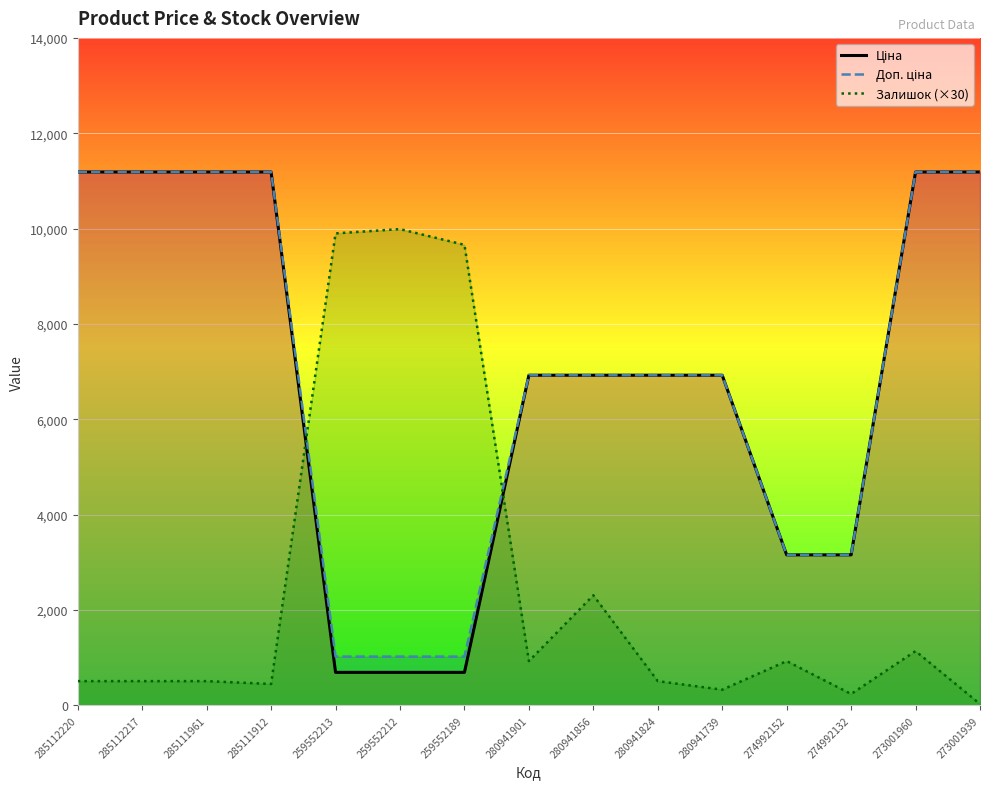

What is the maximum value shown in the chart?

11188.2